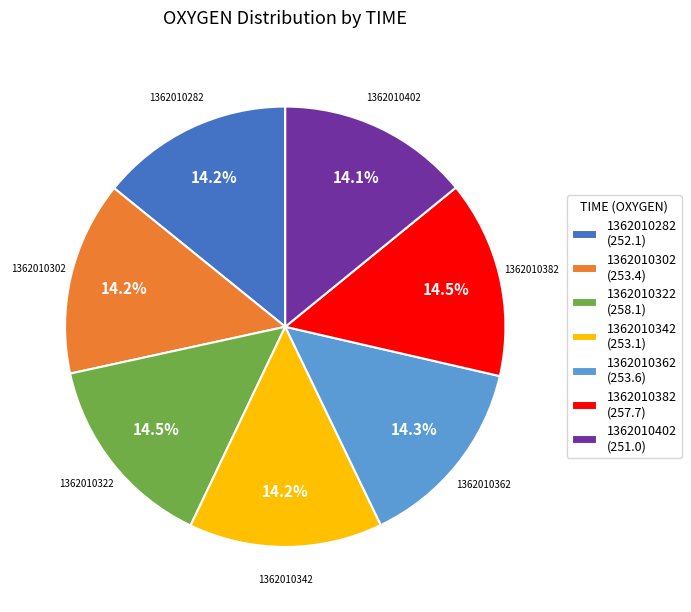

Count the number of slices in the pie.

7